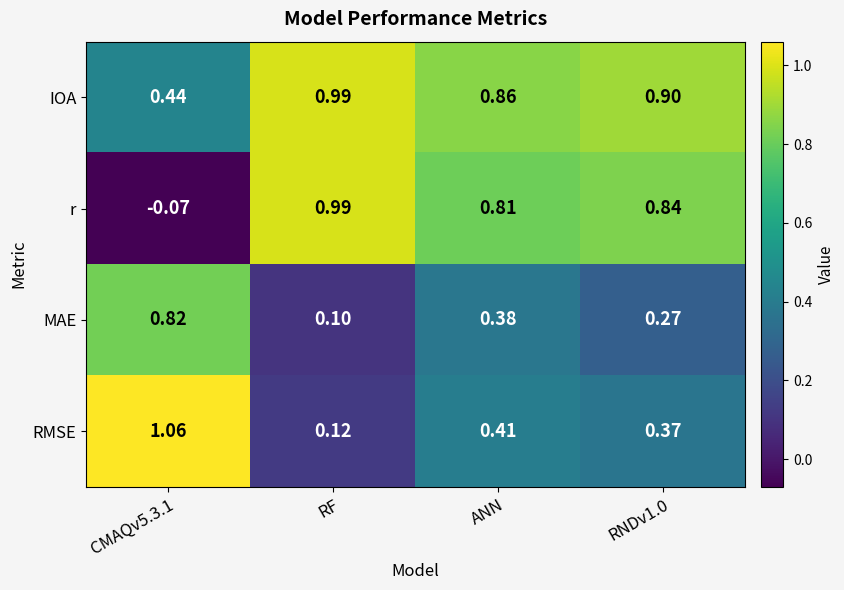

Which series has the largest range (max minus min)?

r